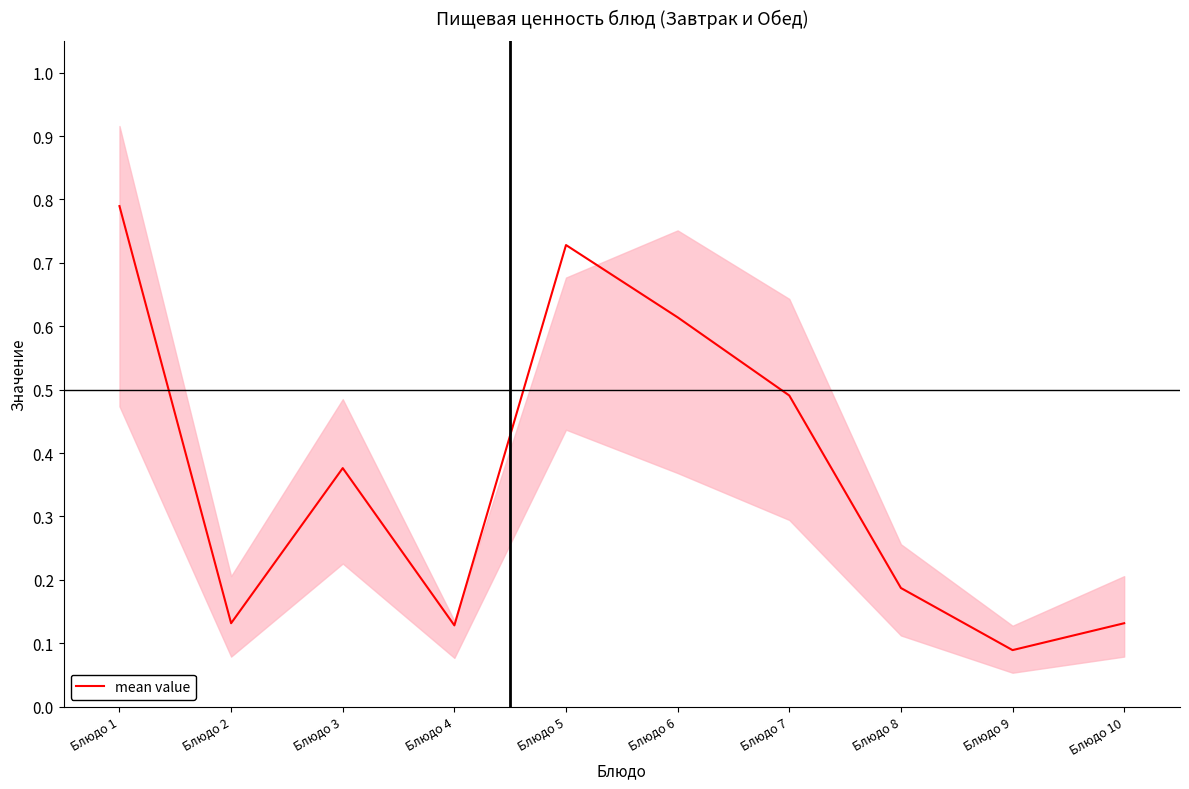

Where is the first local maximum?

Блюдо 3